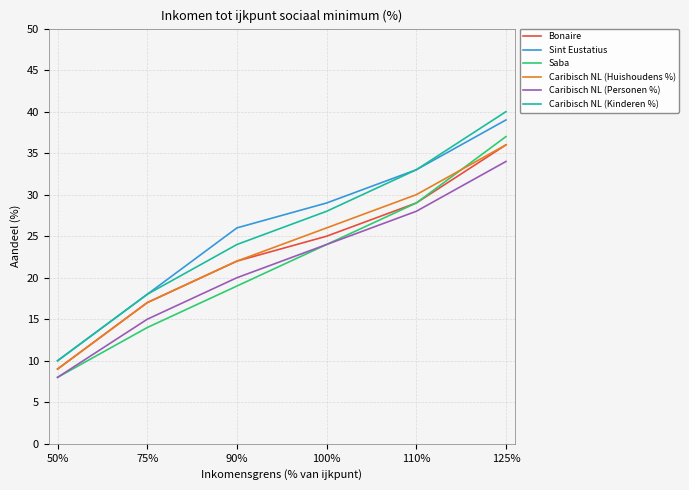

The value of Sint Eustatius at 125% is 39. True or false?

True